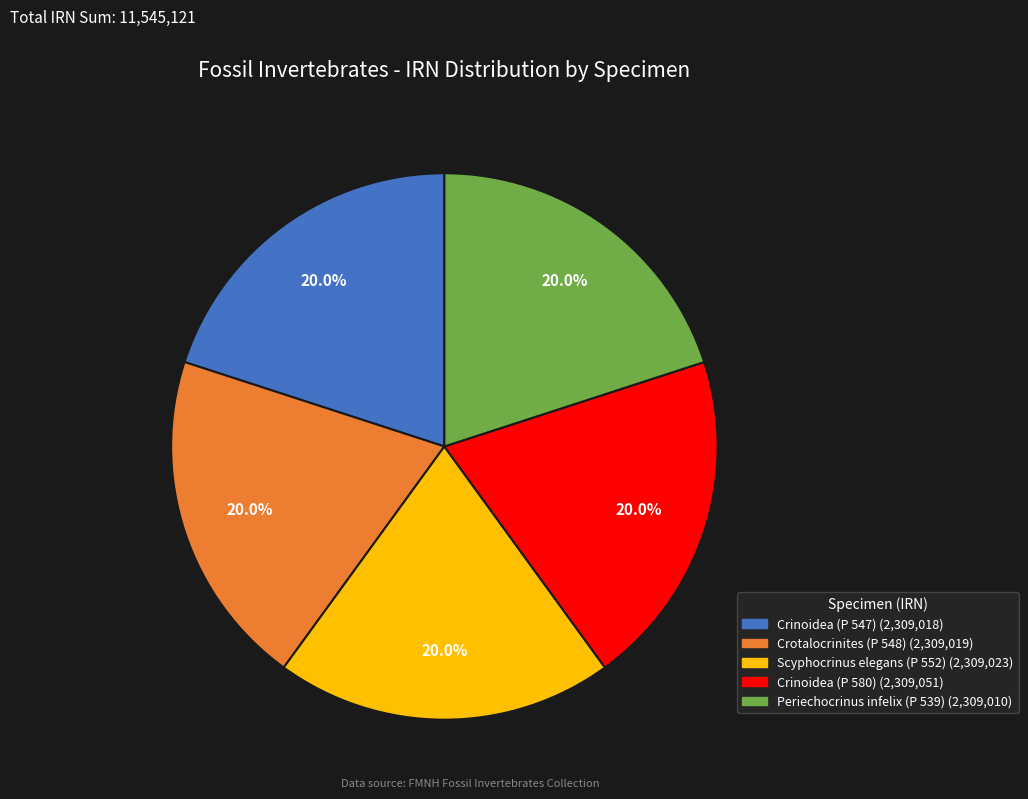

What is the ratio of the value at Crinoidea (P 547) to the value at Scyphocrinus elegans (P 552)?

1.0